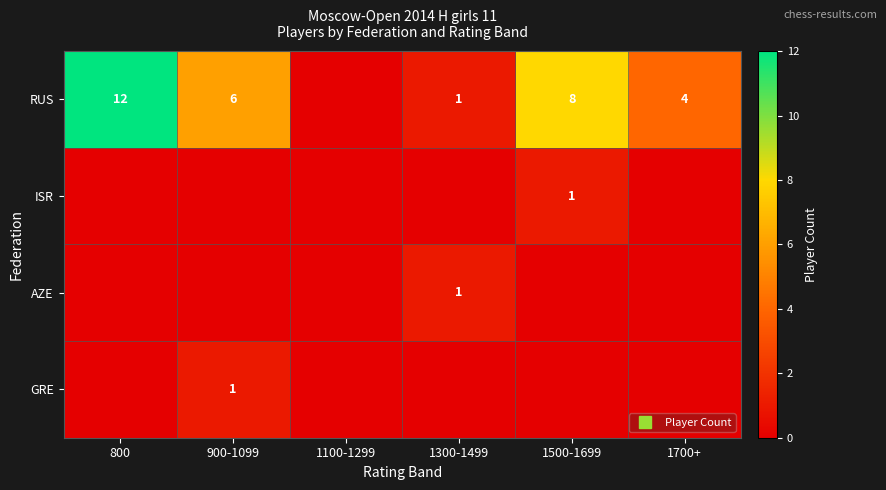

Where does the RUS series first go above 6?

800